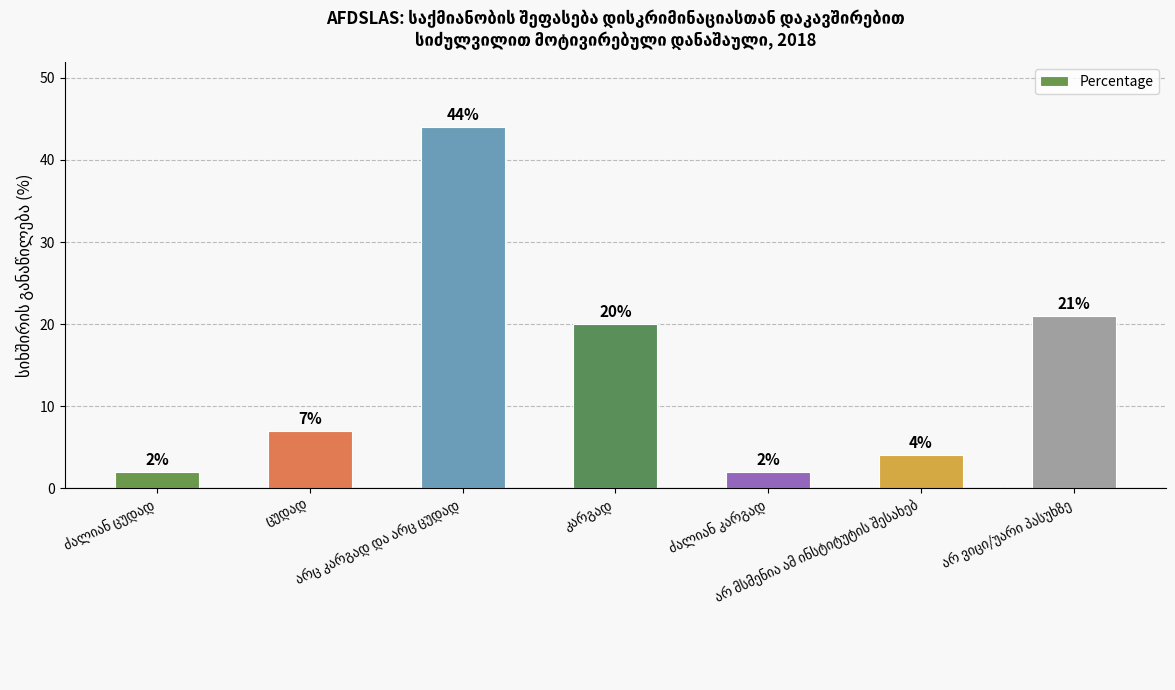

What is the average value?

14